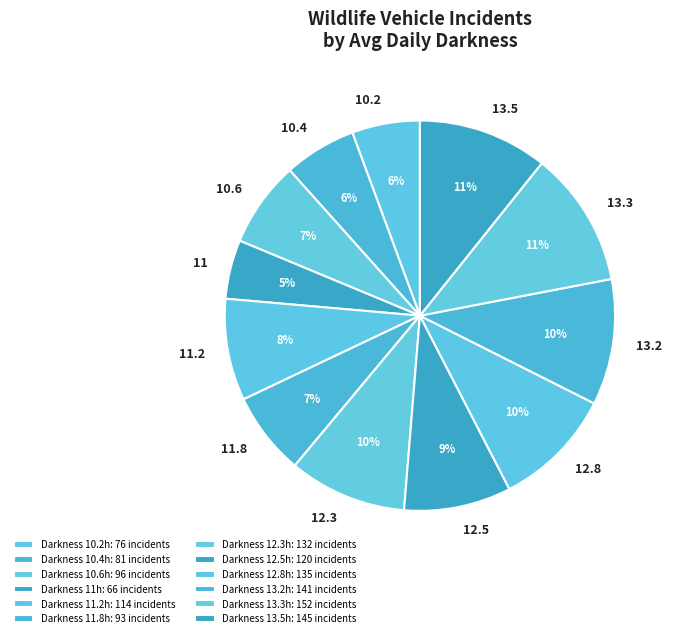

Combined, do 11 and 11.2 account for over 50%?

No